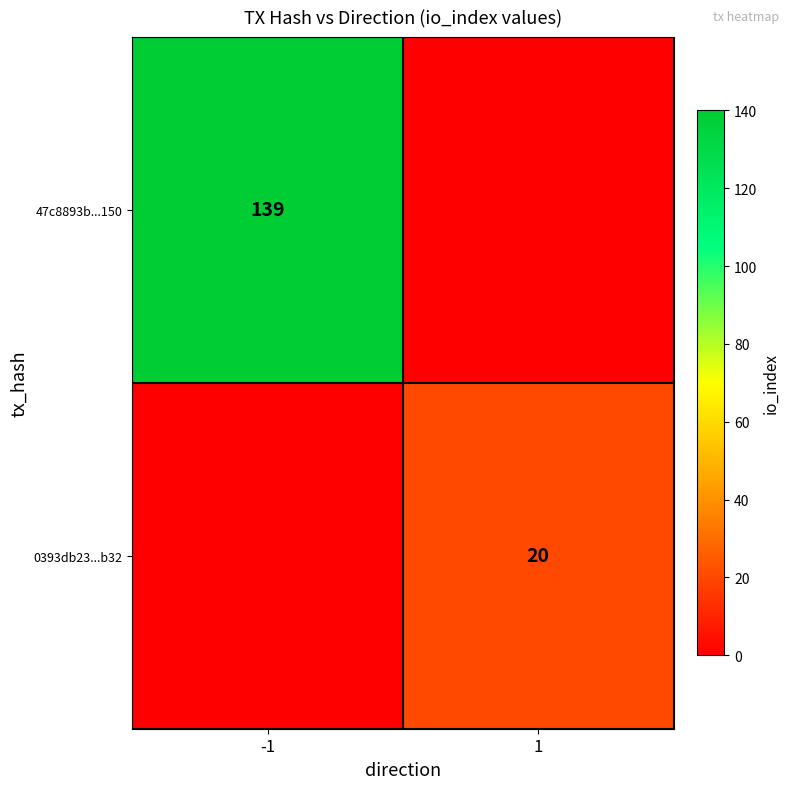

The 0393db23...b32 series shows 33 at 1. True or false?

False